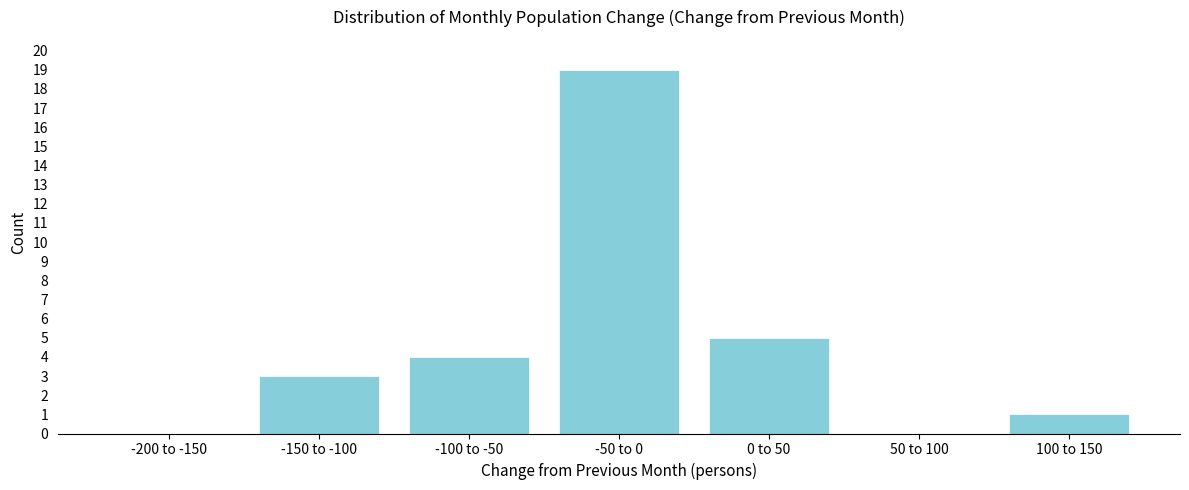

Reading left to right, transcribe all the data shown in this chart.

-200 to -150=0	-150 to -100=3	-100 to -50=4	-50 to 0=19	0 to 50=5	50 to 100=0	100 to 150=1